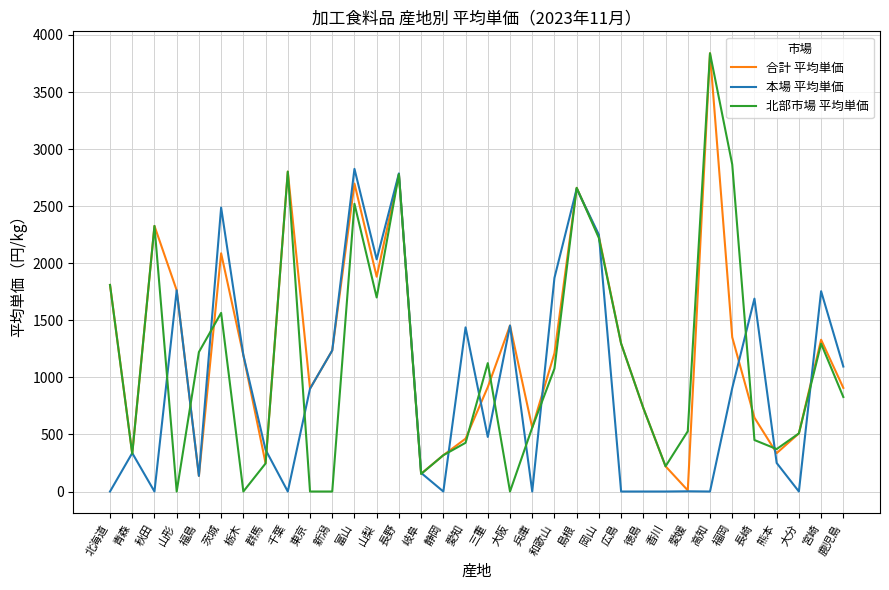

What are all the series names shown in the legend?

合計 平均単価, 本場 平均単価, 北部市場 平均単価